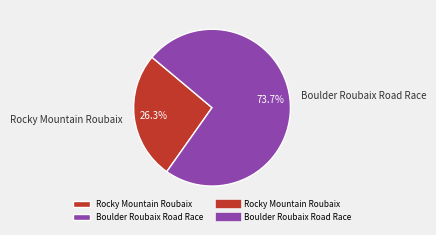

To the nearest percent, what is the combined percentage of Rocky Mountain Roubaix and Boulder Roubaix Road Race?

100%